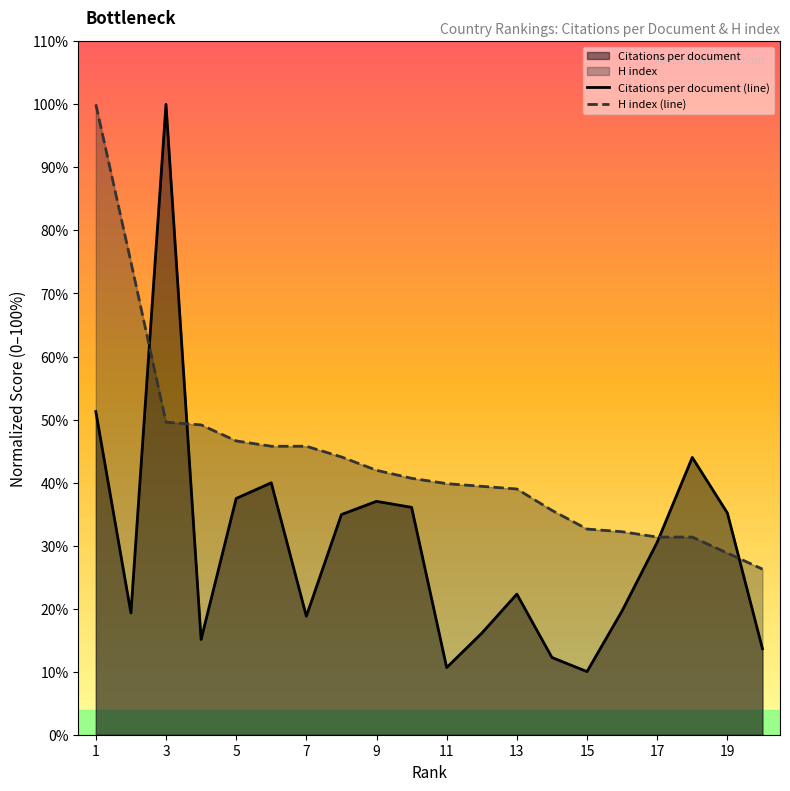

What is the greatest value displayed?

100.0